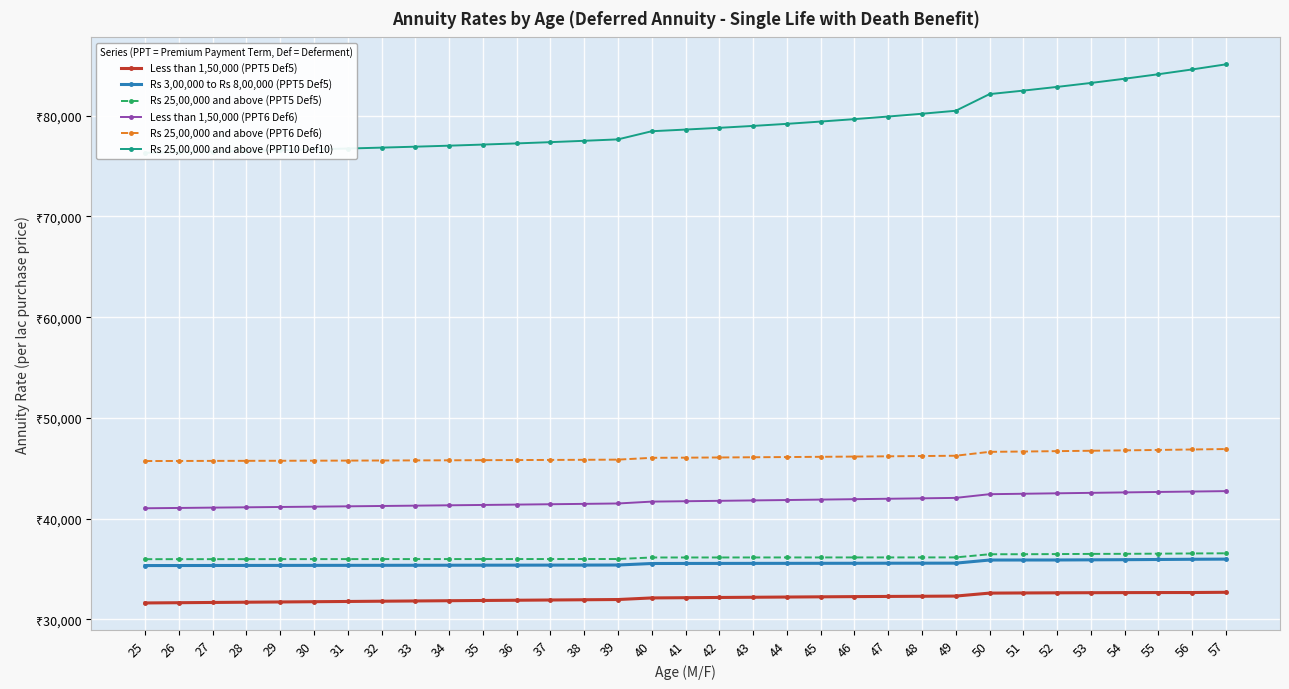

True or false: Less than 1,50,000 (PPT6 Def6) and Rs 3,00,000 to Rs 8,00,000 (PPT5 Def5) intersect in this chart.

False